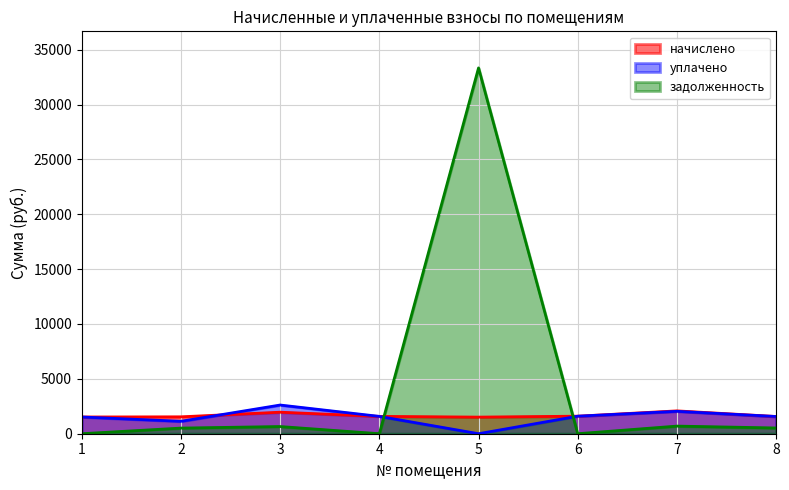

Rank the categories by начислено value from lowest to highest.

5, 1, 2, 8, 4, 6, 3, 7